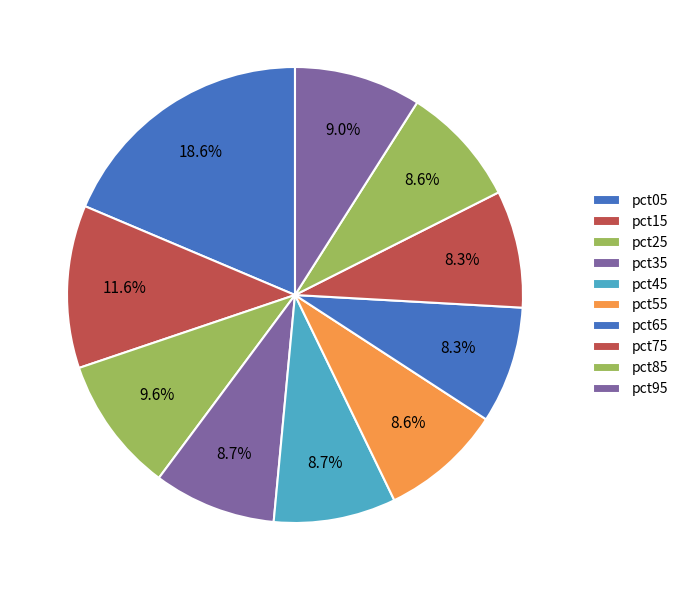

To the nearest percent, what is the combined percentage of pct05 and pct15?

30%